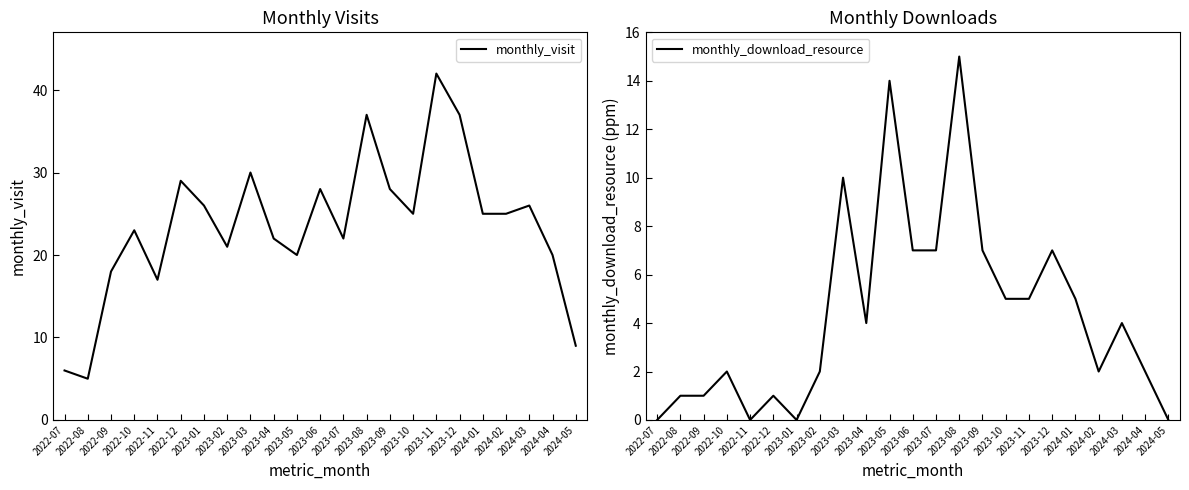

In monthly_visit, how many points are lower than both neighbors (excluding endpoints)?

6